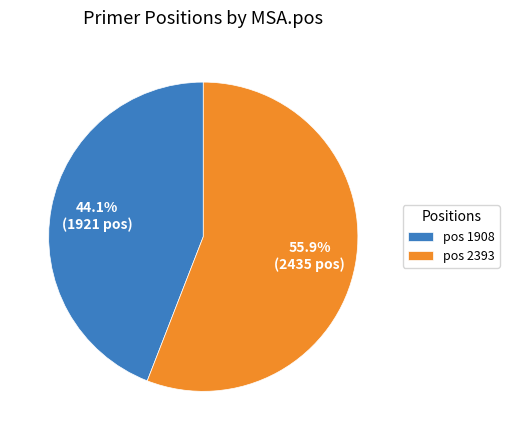

Which category has the smallest portion of the pie?

pos 1908